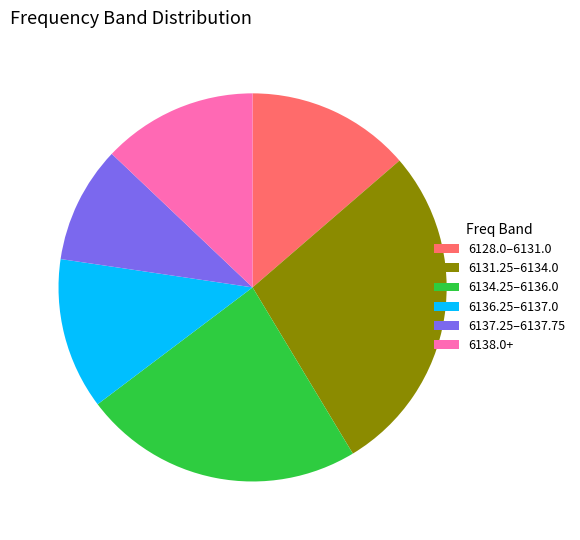

Is there a majority slice in this chart?

No